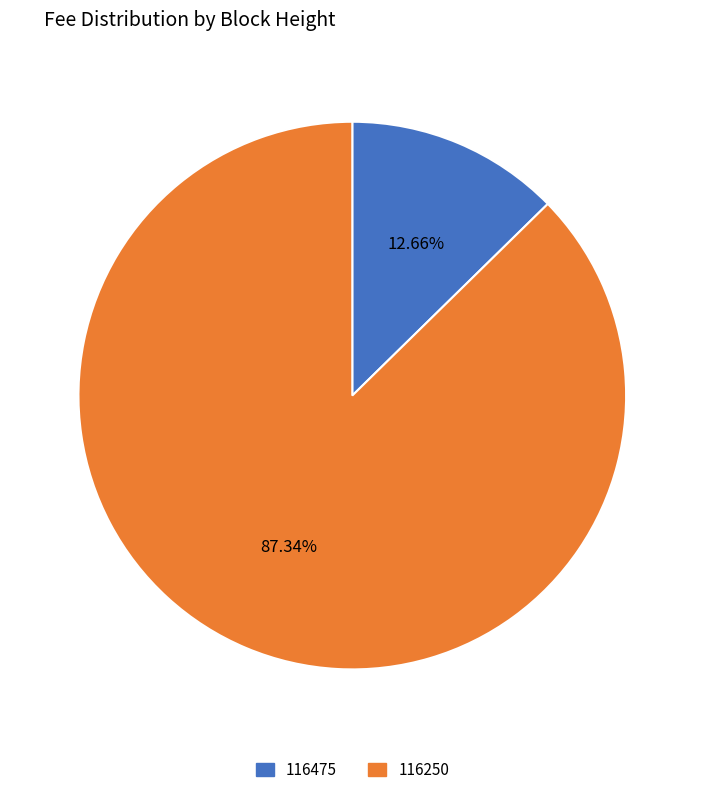

True or false: 116250 accounts for 95% of the total.

False